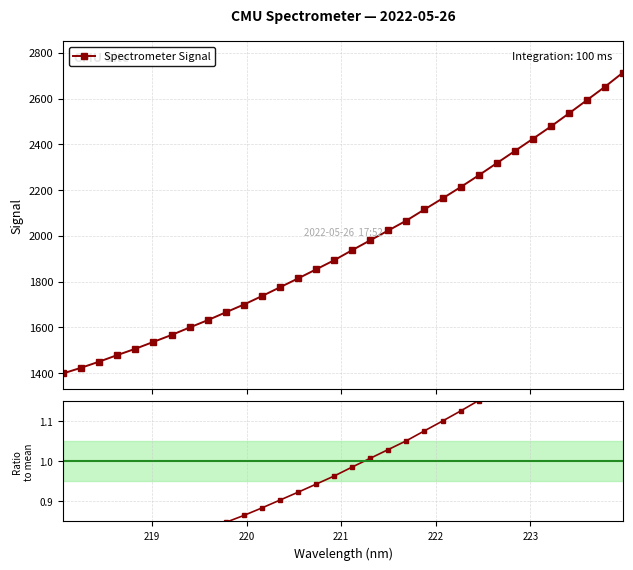

True or false: Spectrometer Signal and Ratio to mean cross at least once.

False